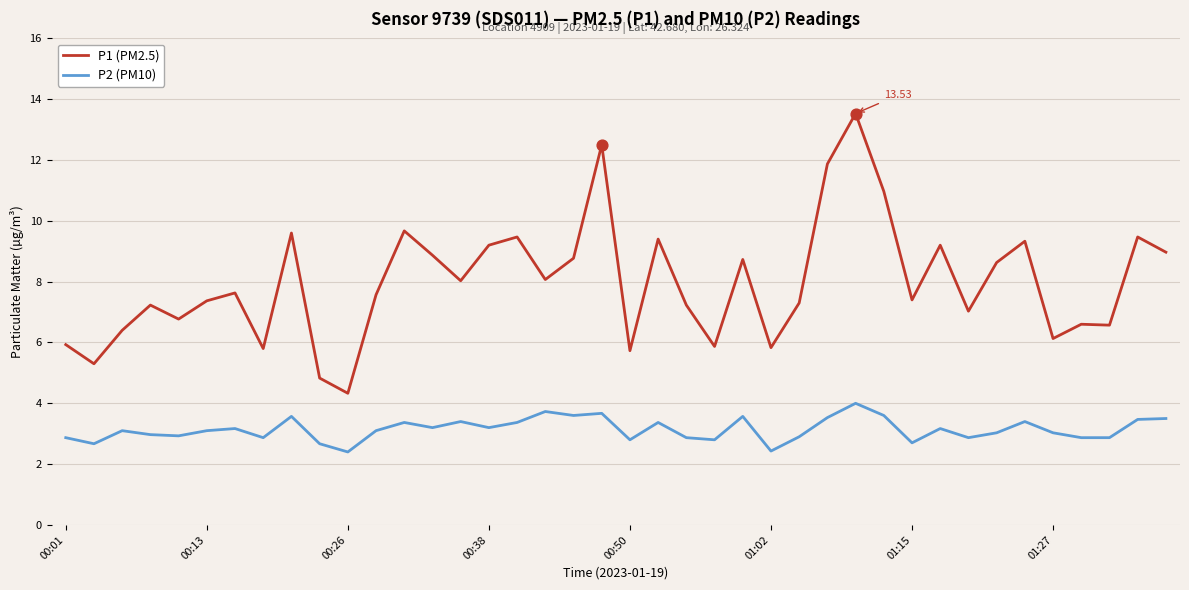

Which series has the largest total across all categories?

P1 (PM2.5)